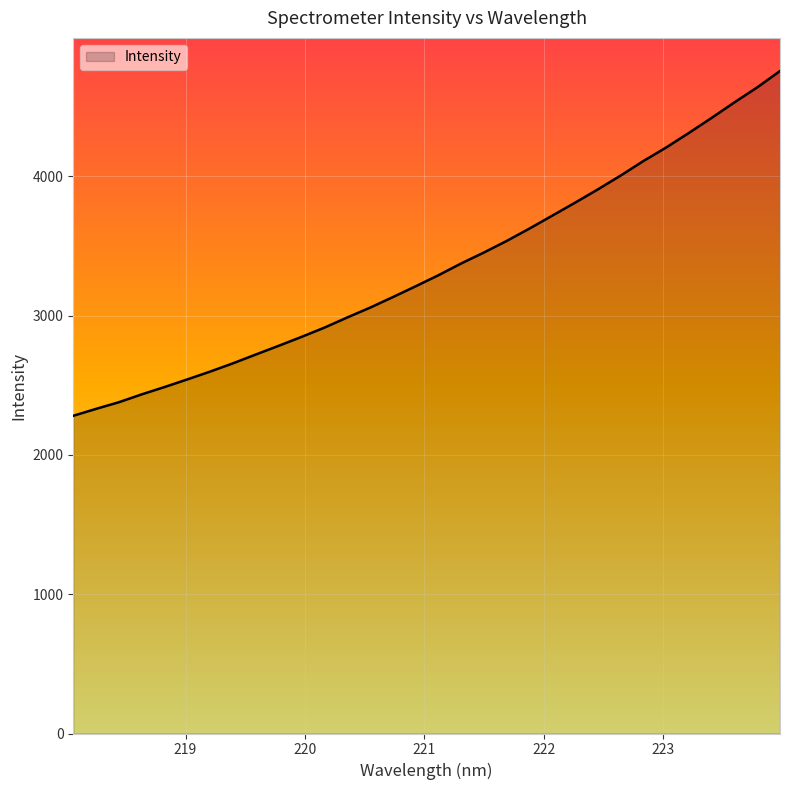

What is the maximum value shown in the chart?

4756.8